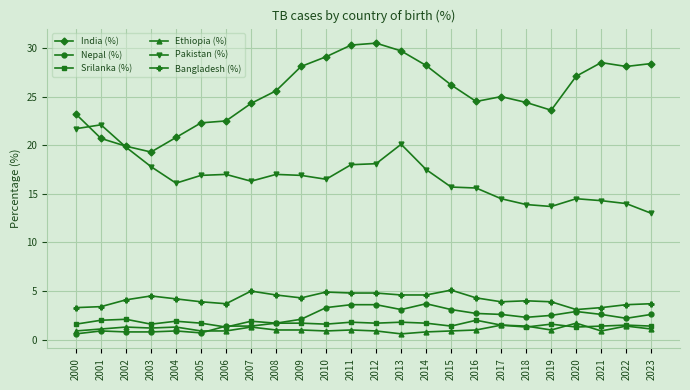

True or false: India (%) and Bangladesh (%) intersect in this chart.

False